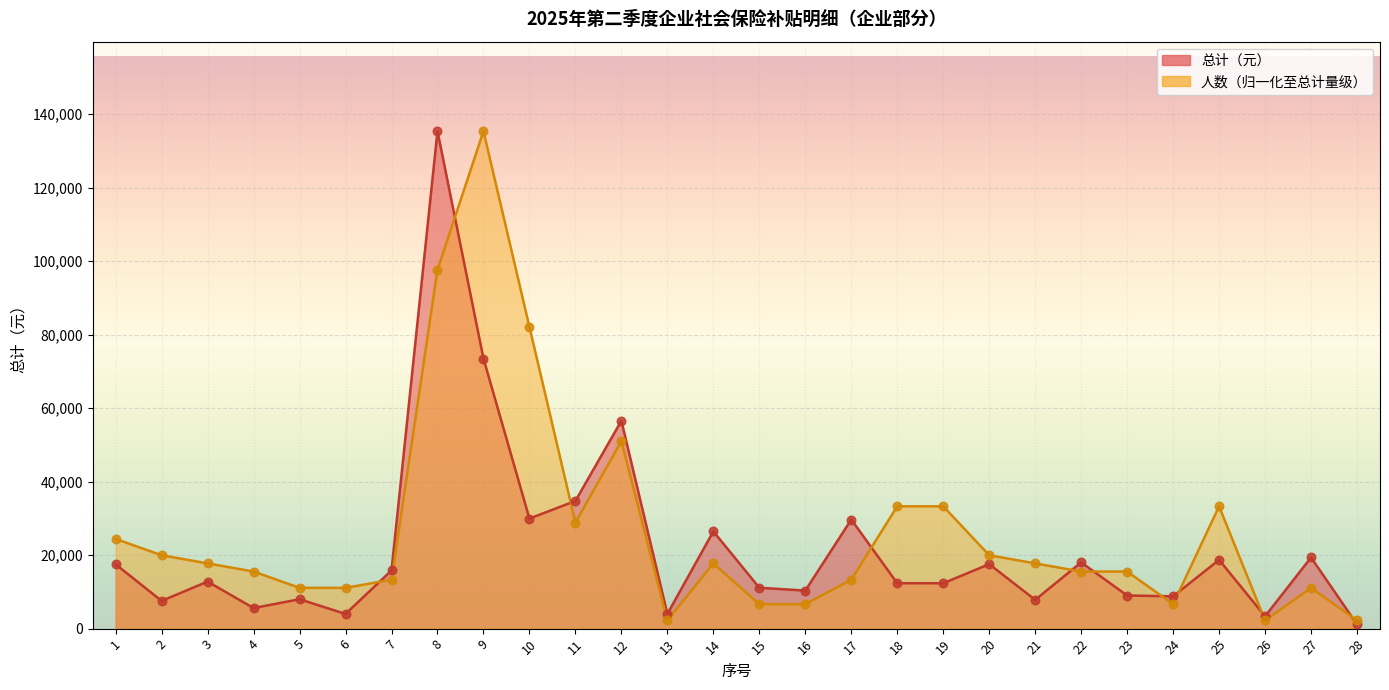

What are all the series names shown in the legend?

总计(元), 人数